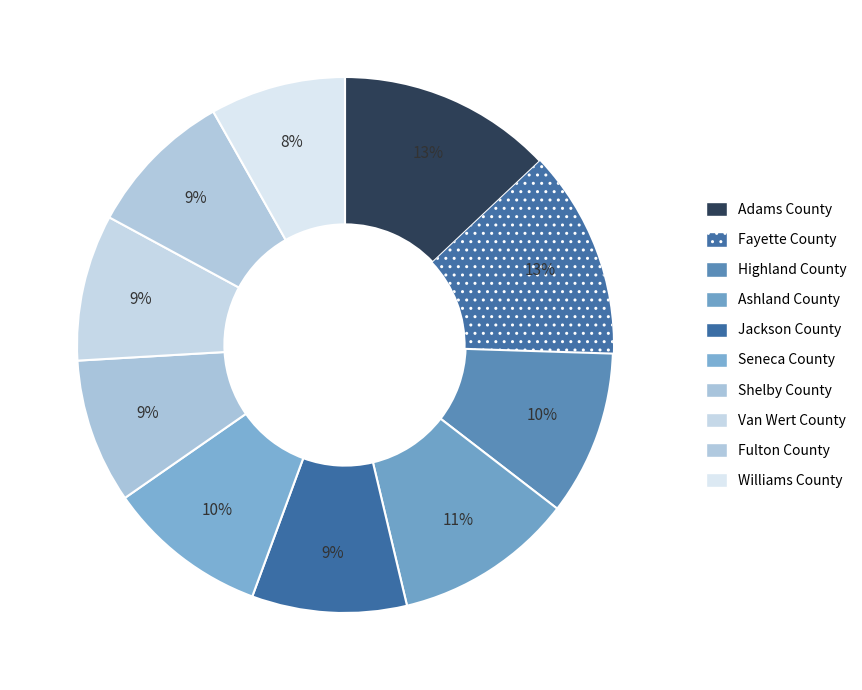

What is the change in value from Adams County to Jackson County?

-7.8